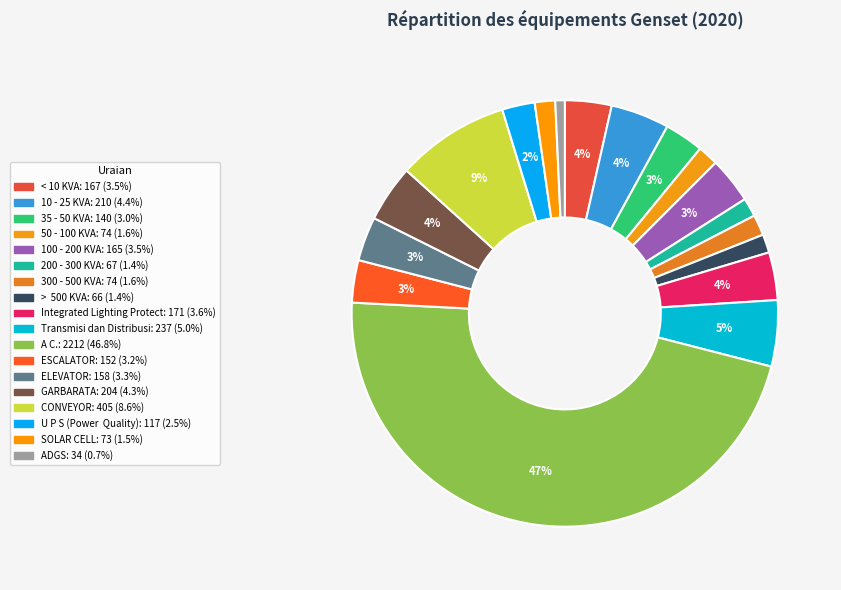

Approximately how many times larger is the value at 300 - 500 KVA compared to 200 - 300 KVA?

1.1